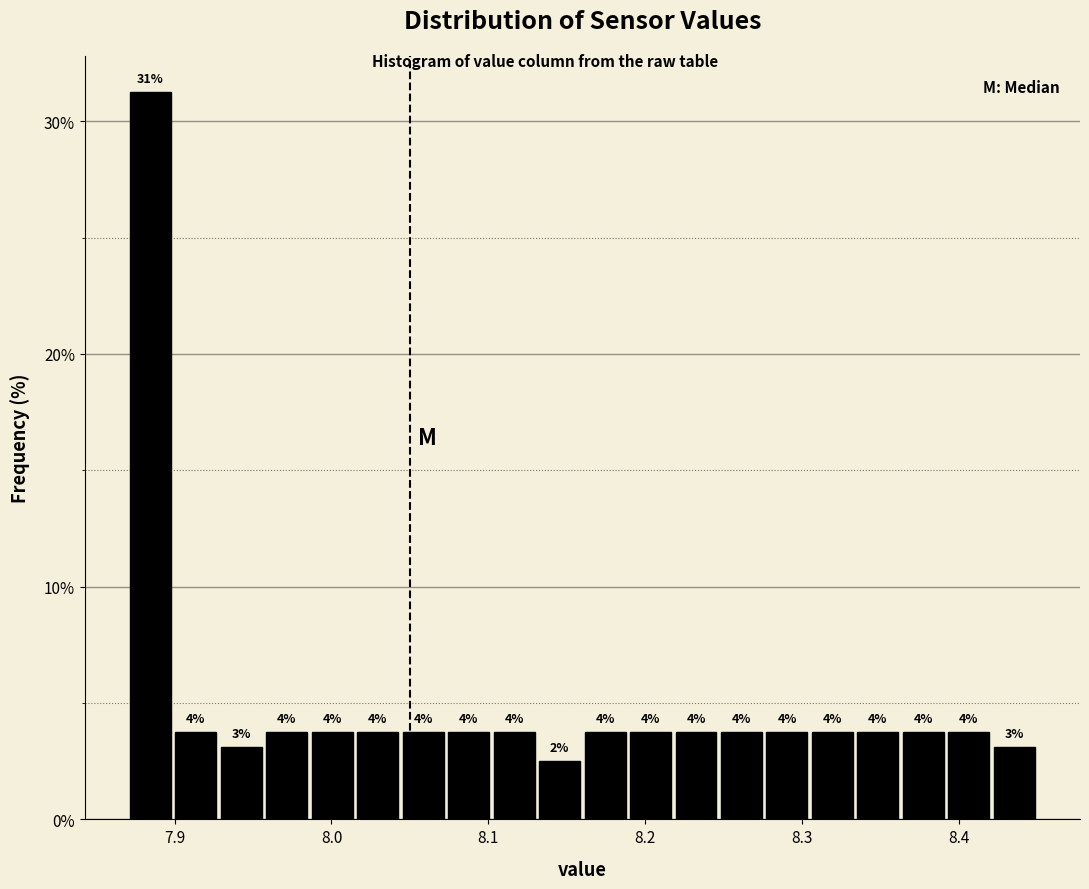

Around what value on the x-axis is the tallest bar? Give the approximate position of its centre, as read against the axis.

7.88